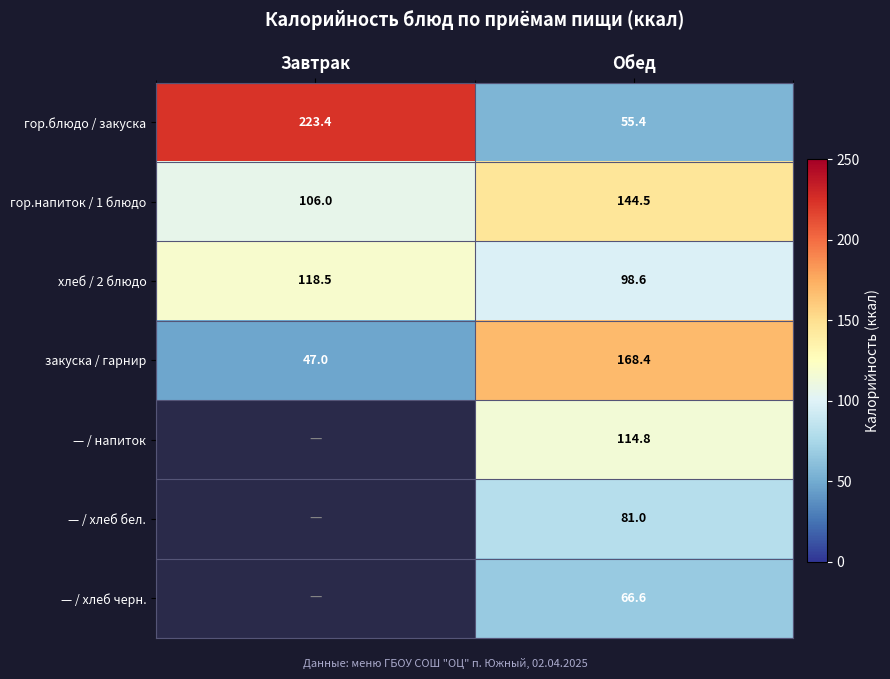

What is the minimum value shown in the chart?

47.0